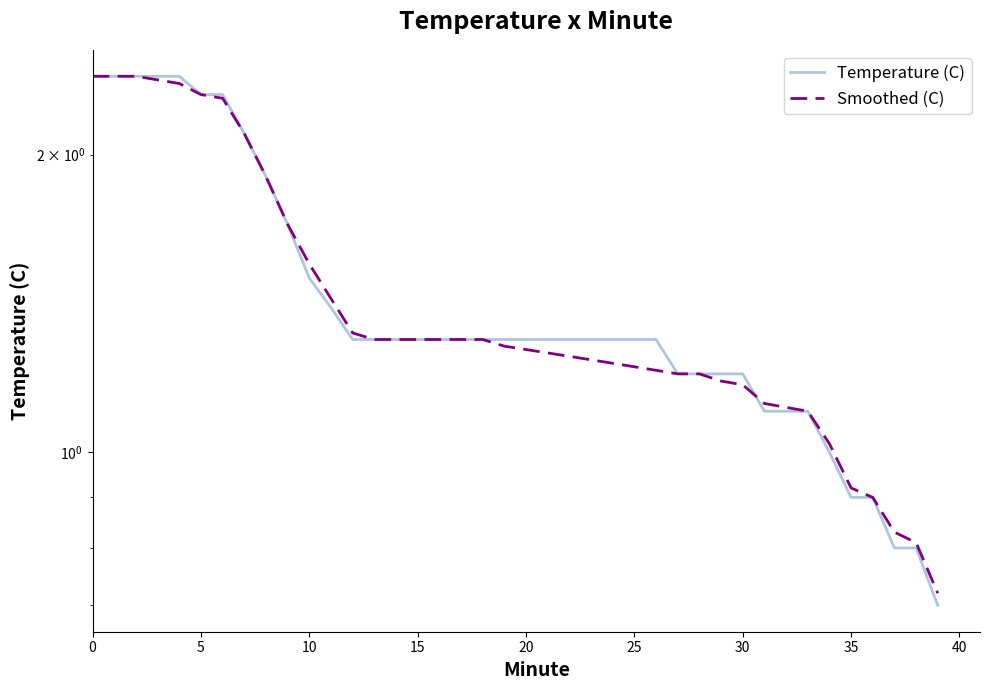

What is the difference between the Temperature (C) values at 19 and 39?

0.6